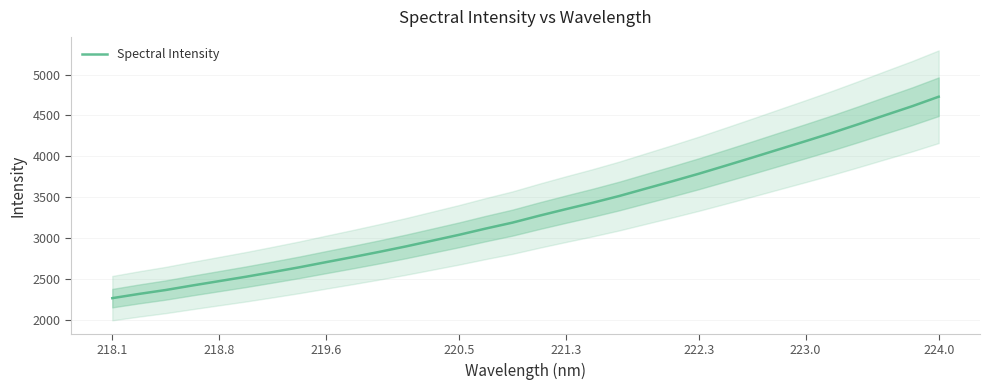

True or false: Spectral Intensity has a value of 1268.9 at 218.8.

False